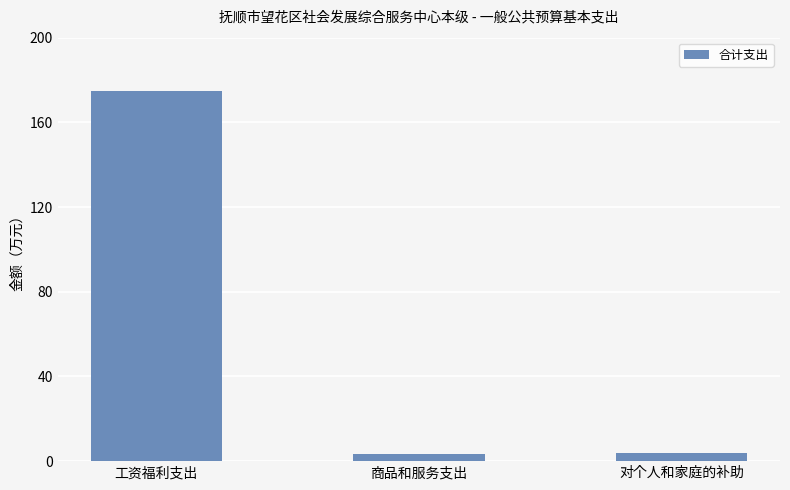

The chart shows a value of 175.0 at 工资福利支出. True or false?

True